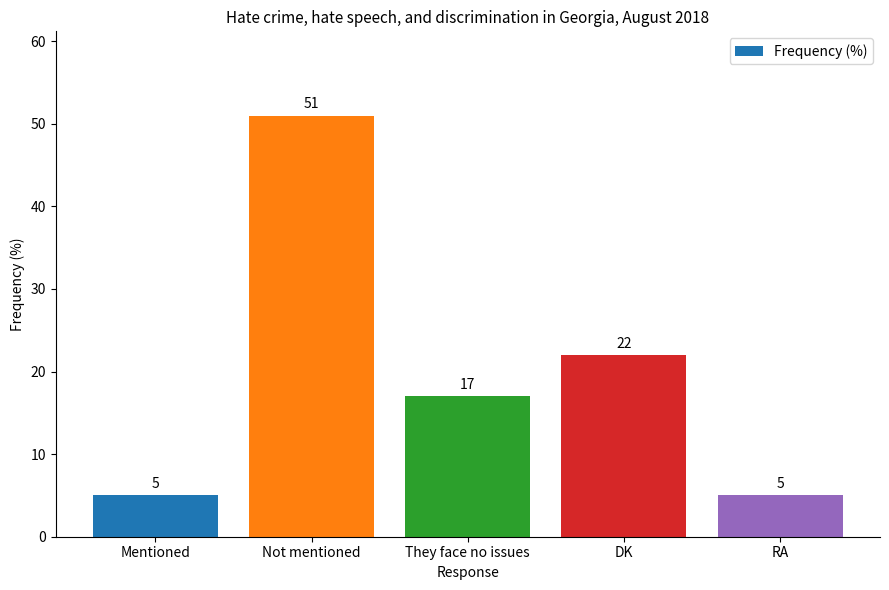

Where does the data first go above 17?

Not mentioned